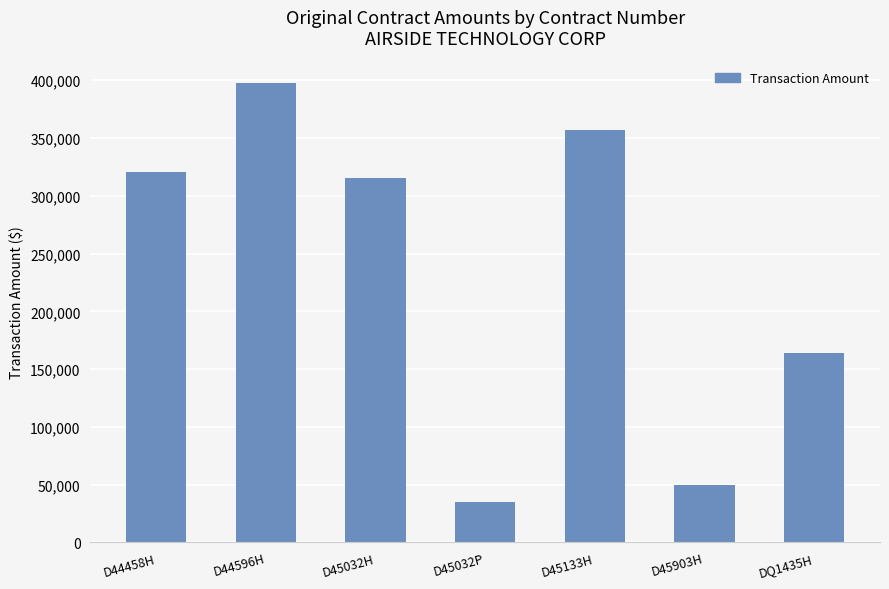

Are the bars horizontal?

No